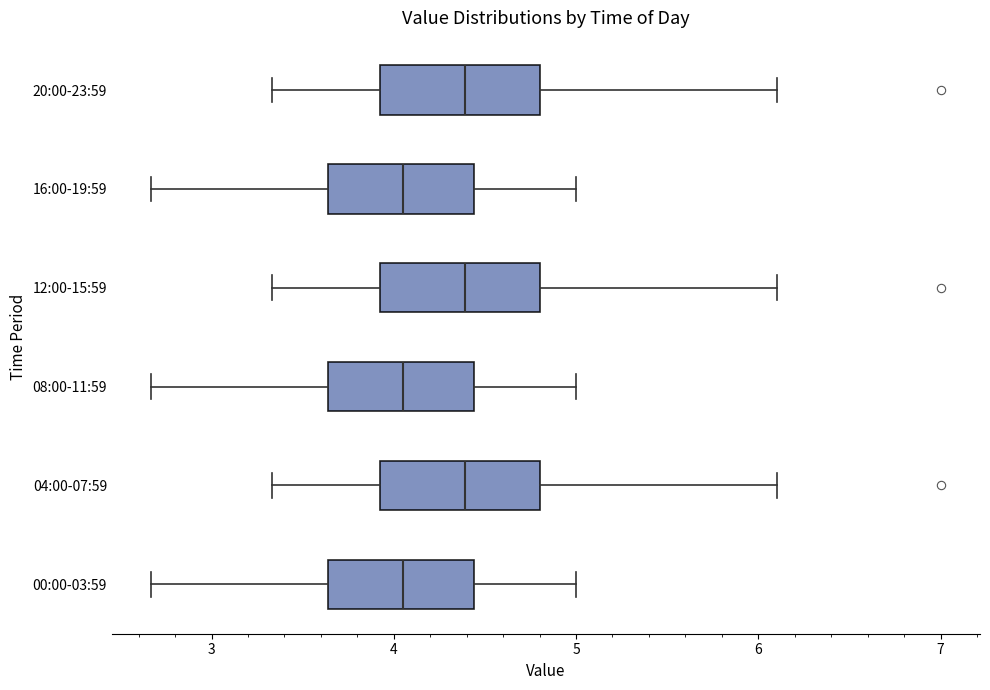

Where does the right whisker of the box for 04:00-07:59 end on the x-axis? The values are not printed on the chart, so give them approximately, as read against the axis.

6.1